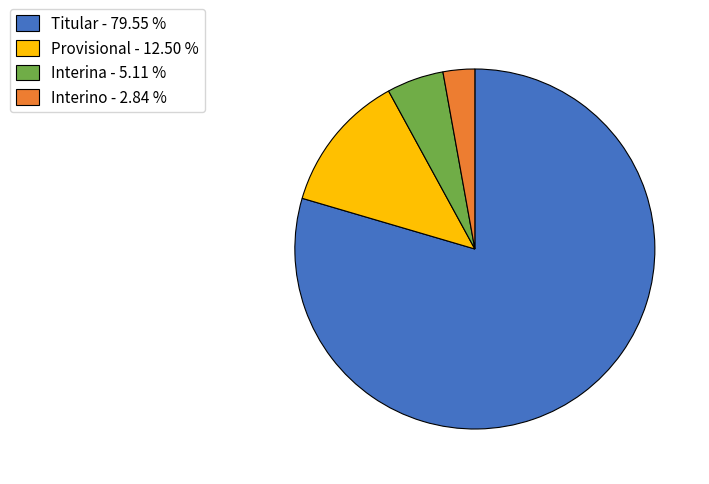

Is there any slice that represents more than half of the pie?

Yes